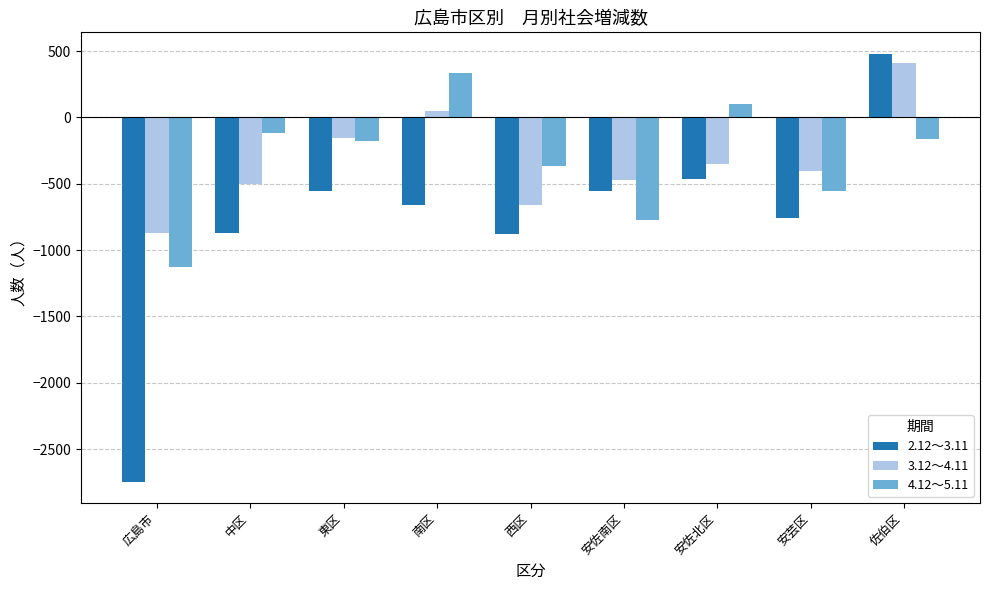

At which category is the sum across all series the highest?

佐伯区